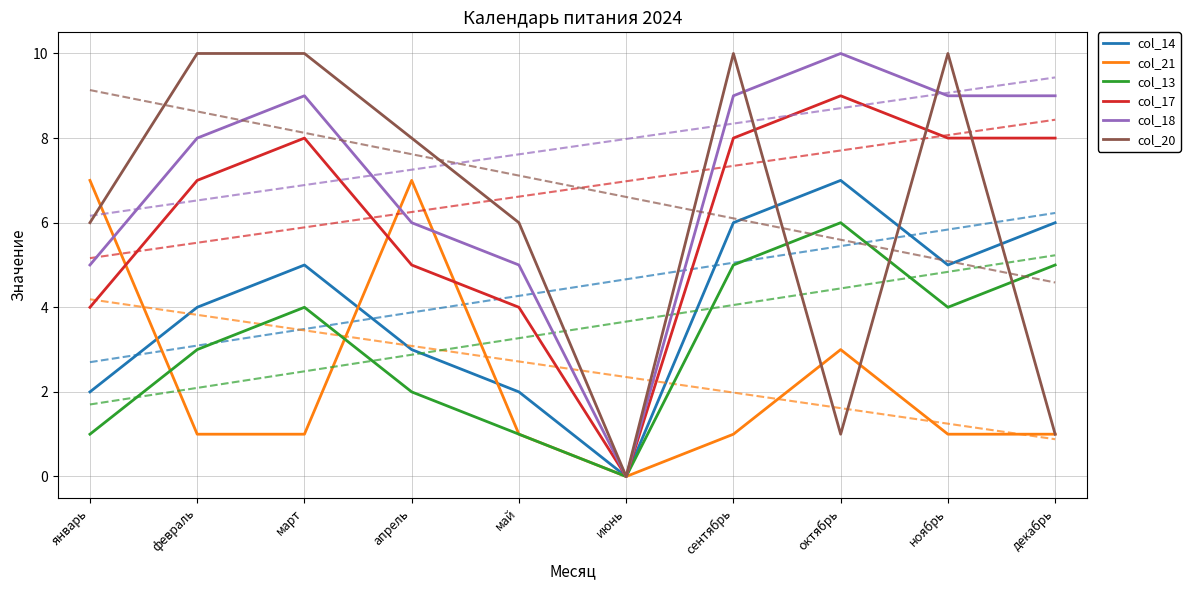

The col_20 series shows 1 at октябрь. True or false?

True